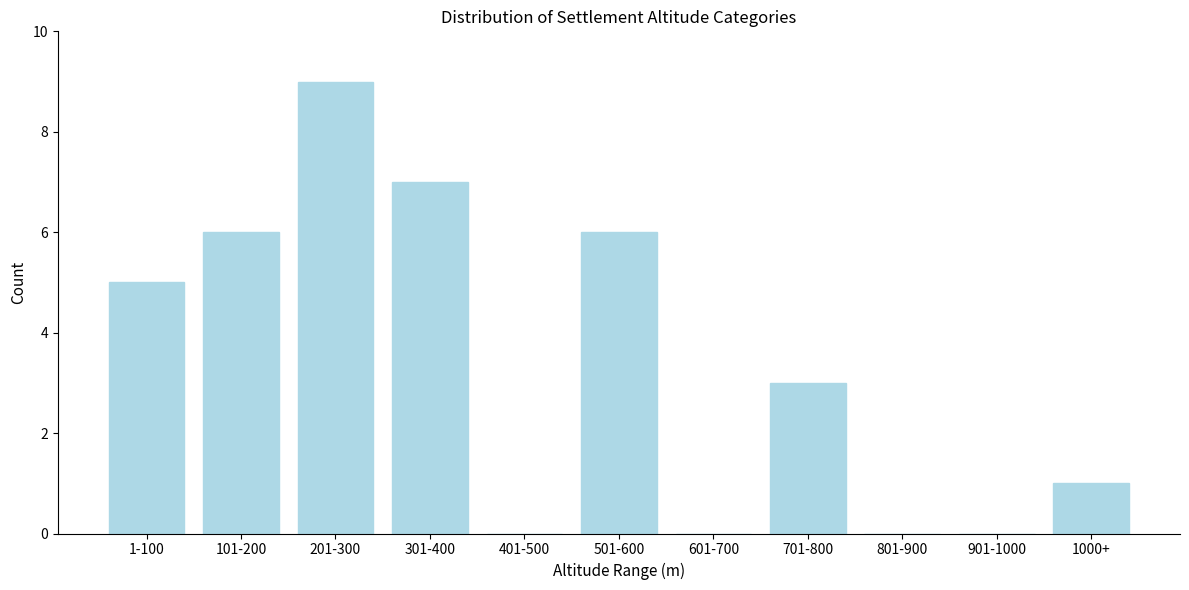

Reading left to right, list all the values displayed in this chart.

1-100=5	101-200=6	201-300=9	301-400=7	401-500=0	501-600=6	601-700=0	701-800=3	801-900=0	901-1000=0	1000+=1